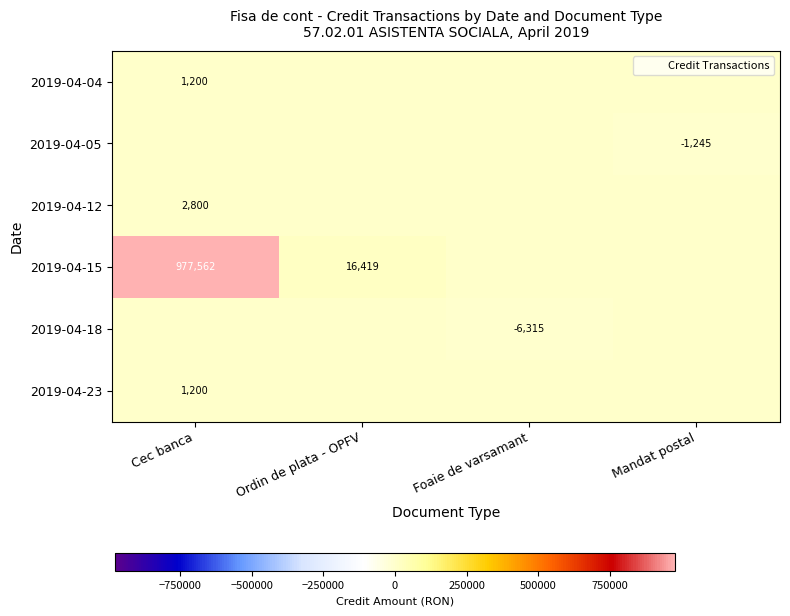

What is the greatest value displayed?

977562.0